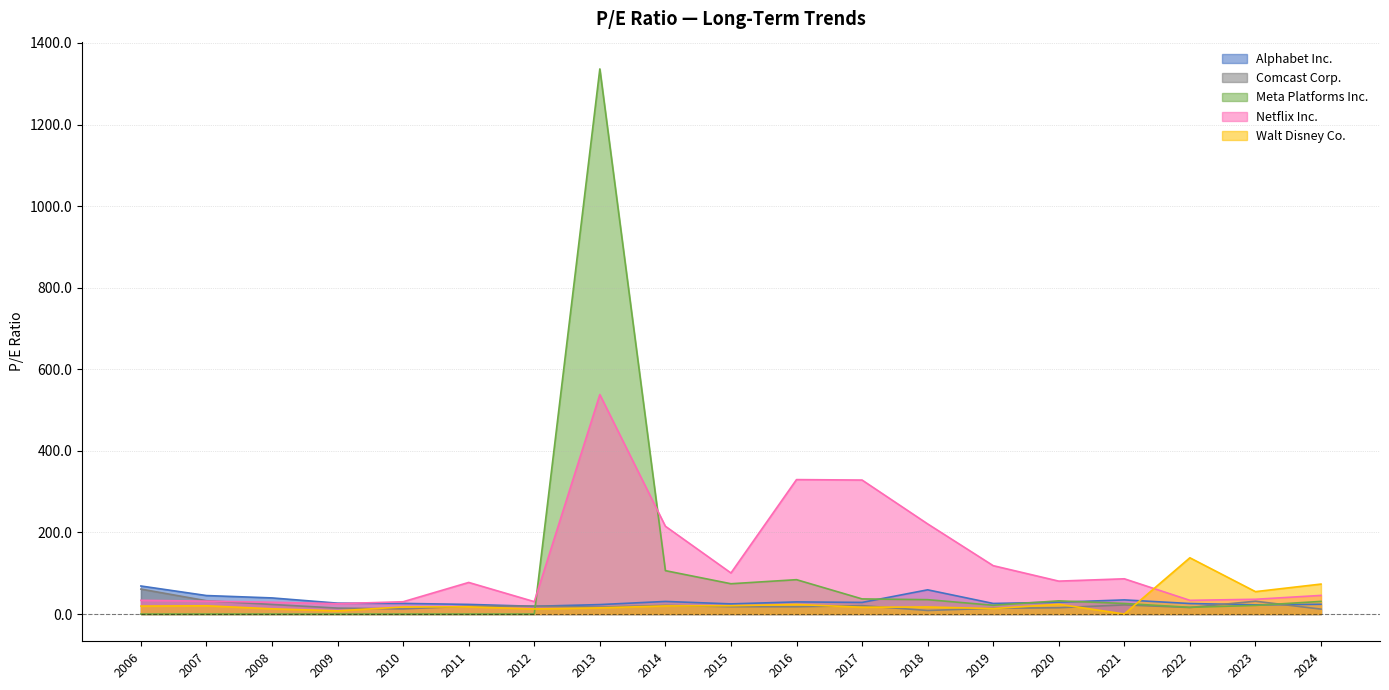

At which label is Walt Disney Co. closest to 68?

2024